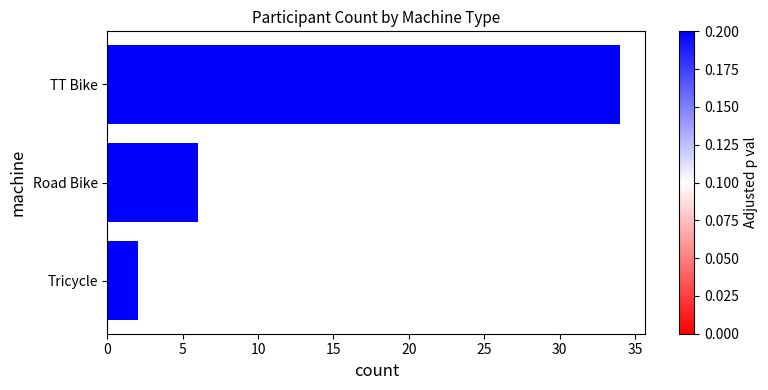

Reading top to bottom, what are all the values shown in this chart?

34	6	2